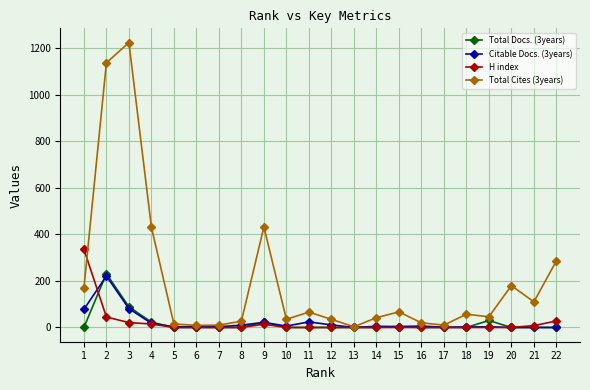

True or false: H index and Citable Docs. (3years) cross at least once.

True